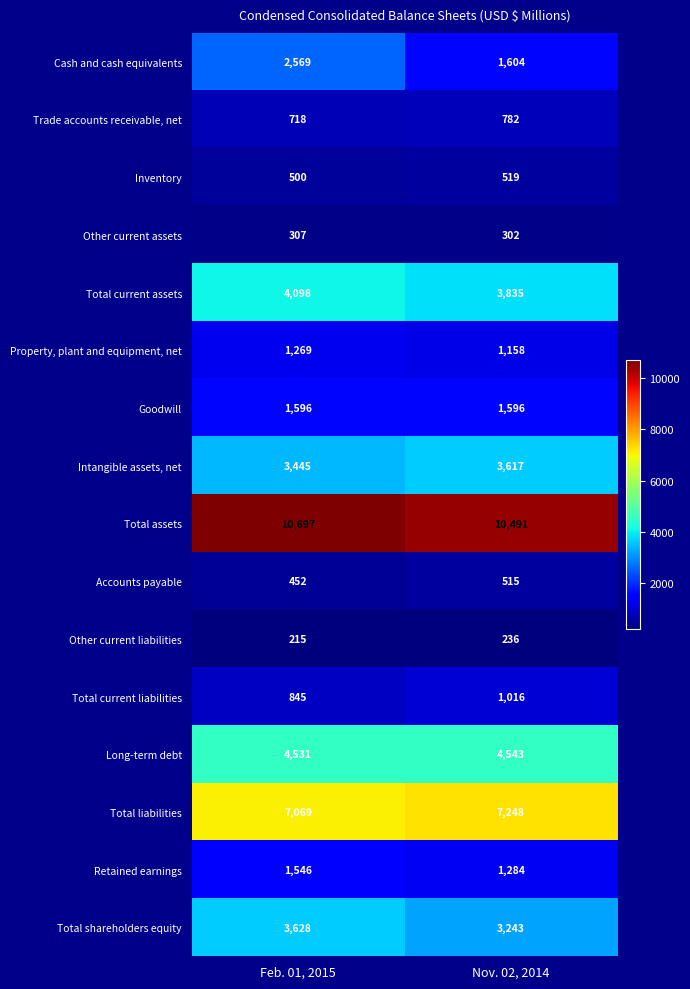

Which series has the largest range (max minus min)?

Cash and cash equivalents